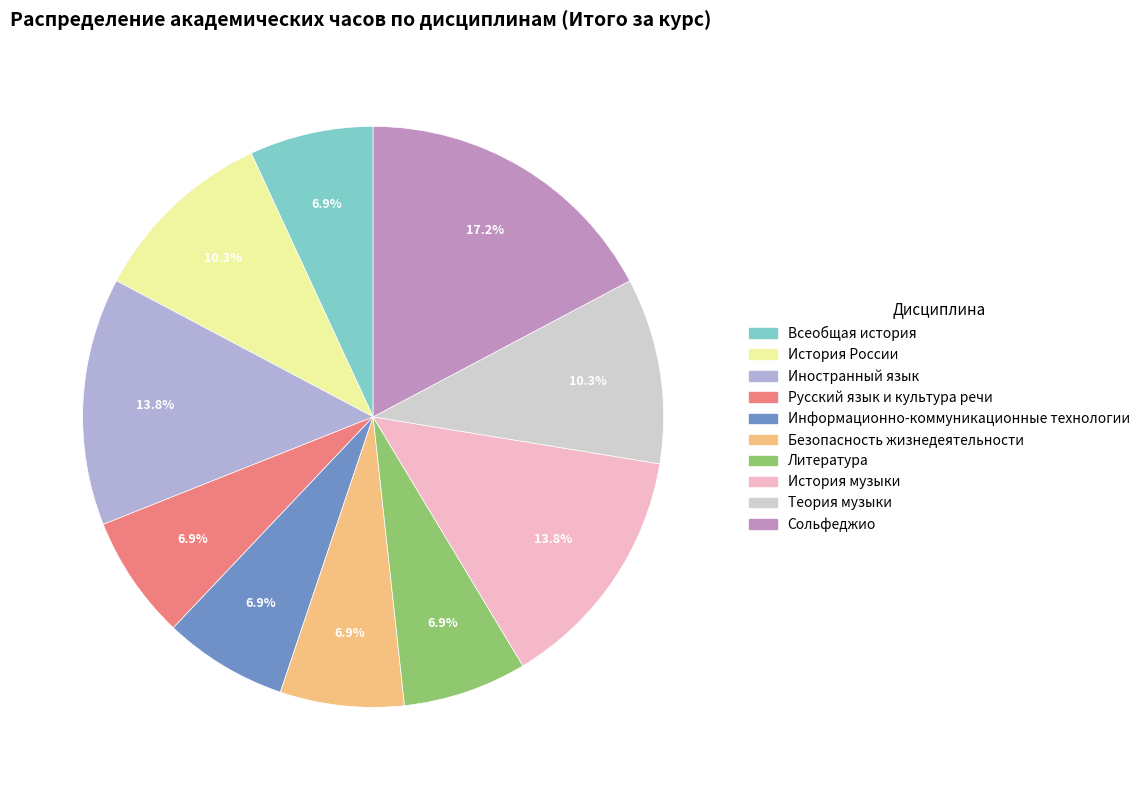

Is the sum of Русский язык и культура речи and История России greater than half?

No